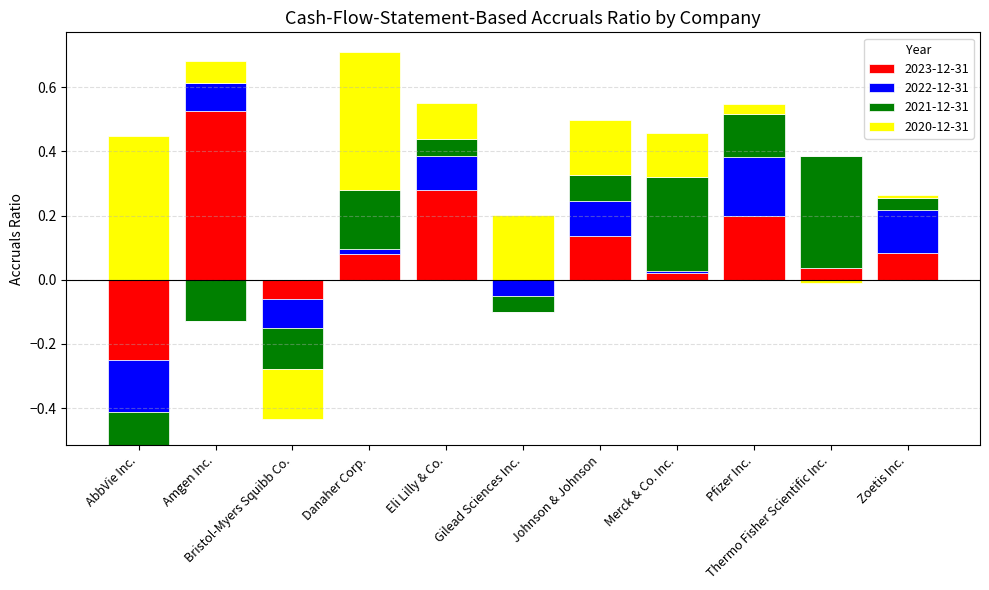

Rank the categories by 2020-12-31 value from highest to lowest.

AbbVie Inc., Danaher Corp., Gilead Sciences Inc., Johnson & Johnson, Merck & Co. Inc., Eli Lilly & Co., Amgen Inc., Pfizer Inc., Zoetis Inc., Thermo Fisher Scientific Inc., Bristol-Myers Squibb Co.